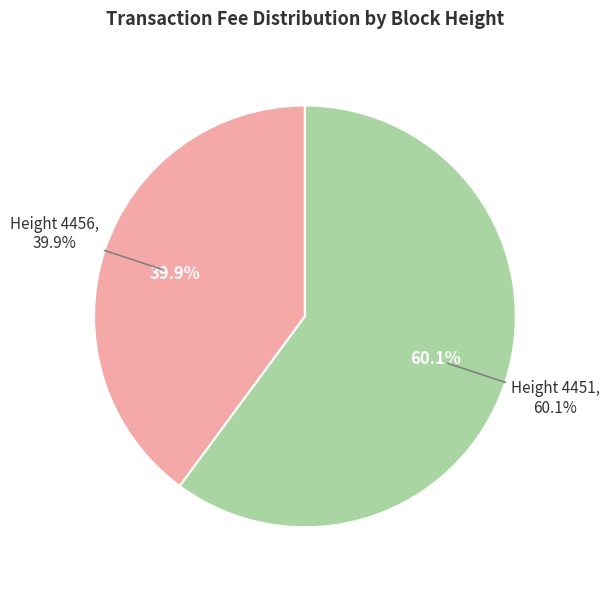

True or false: 4451 accounts for 51% of the total.

False